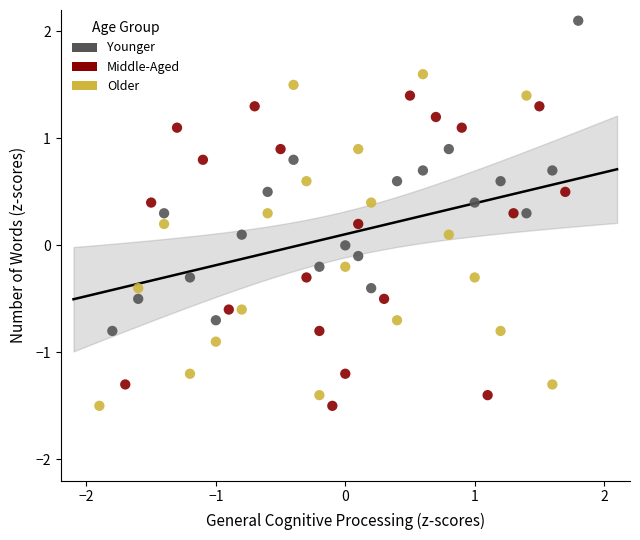

Which series contains the highest Y value?

Younger